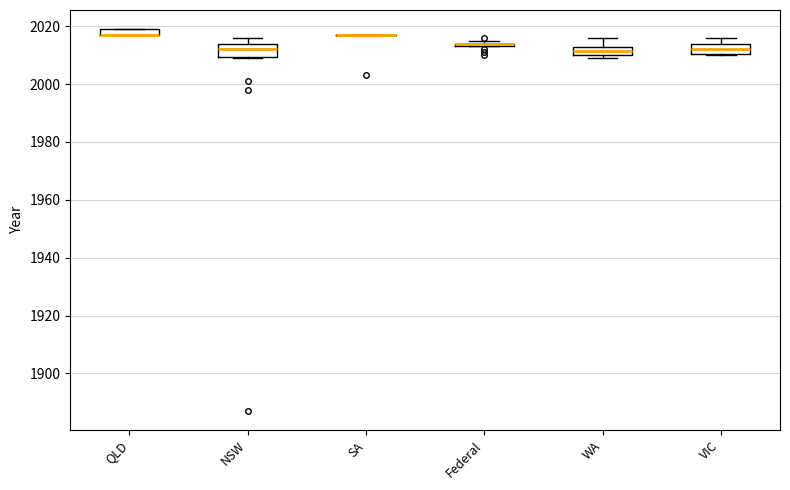

Where is the upper edge of the box for WA on the y-axis? The values are not printed on the chart, so give them approximately, as read against the axis.

2012